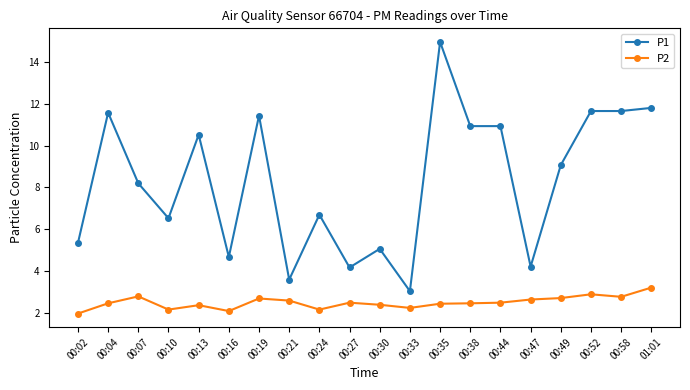

What is the label of the 6th point from the left?

00:16